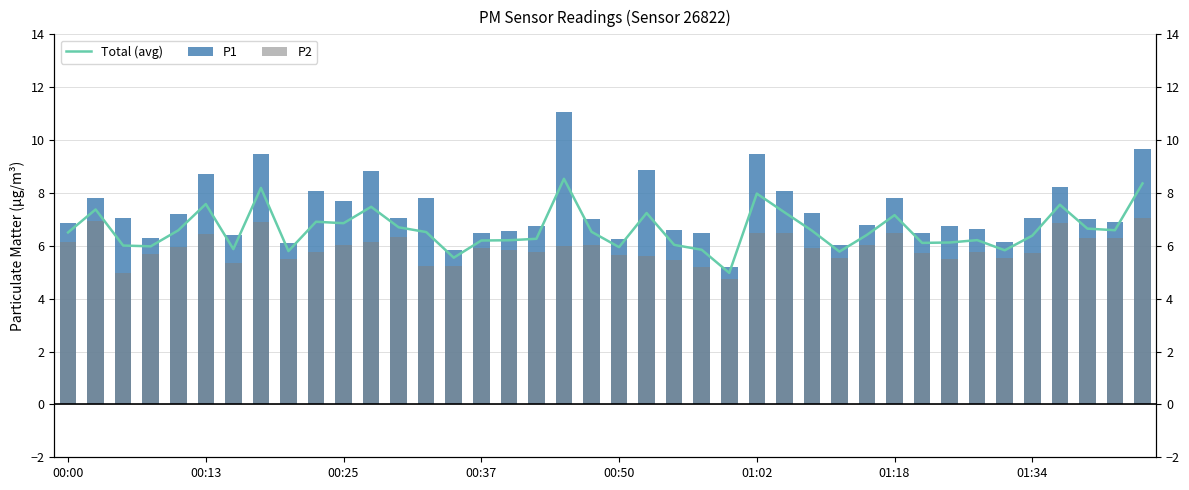

What is the total value across all series at 00:13?

22.1